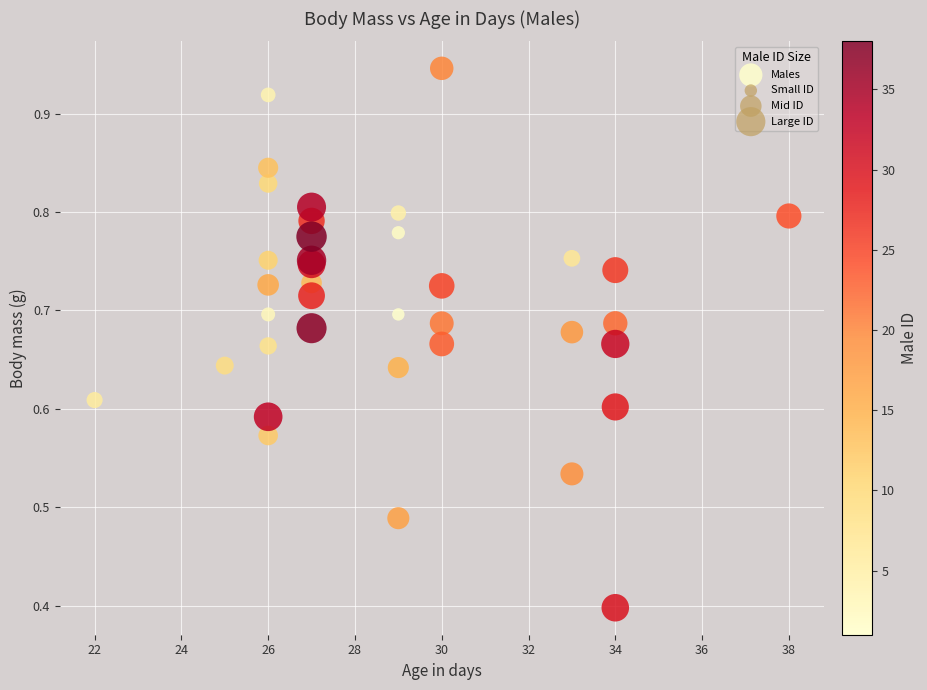

What Y value in the scatter plot is closest to 0?

0.4